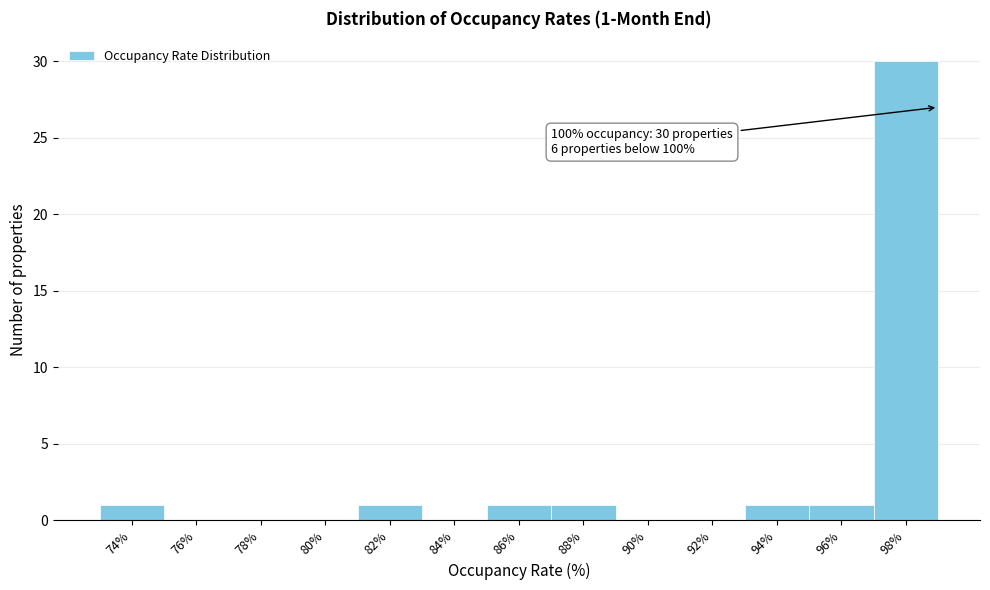

Reading left to right, list all the values displayed in this chart.

74%=1	76%=0	78%=0	80%=0	82%=1	84%=0	86%=1	88%=1	90%=0	92%=0	94%=1	96%=1	98%=30